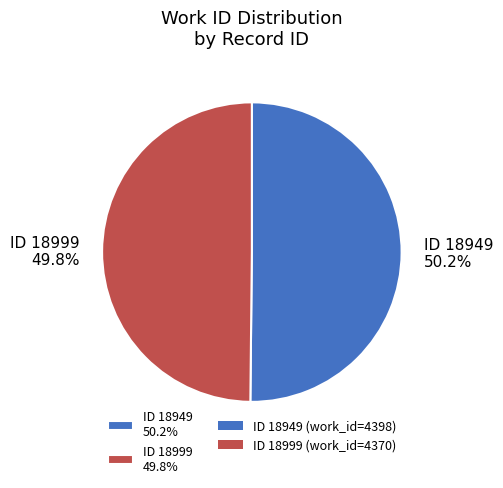

What percentage is NOT represented by ID 18999 49.8%?

50.2%